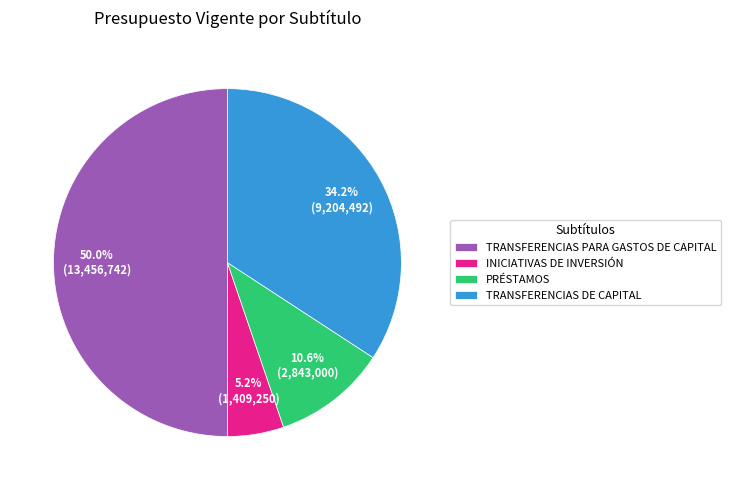

What percentage is the PRÉSTAMOS slice, to the nearest percent?

11%